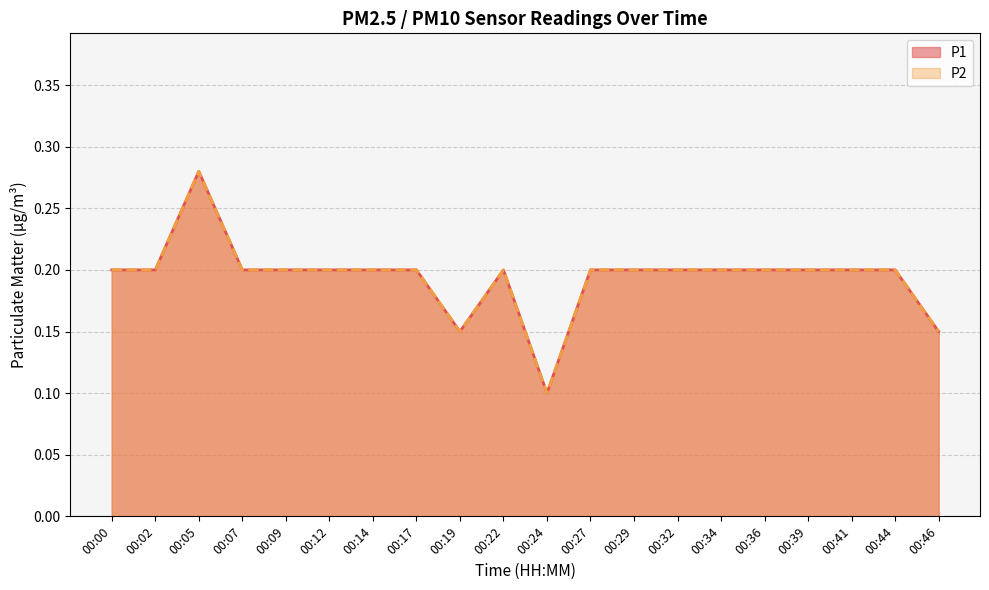

What is the difference between the maximum and second lowest values in the P1 series?

0.1